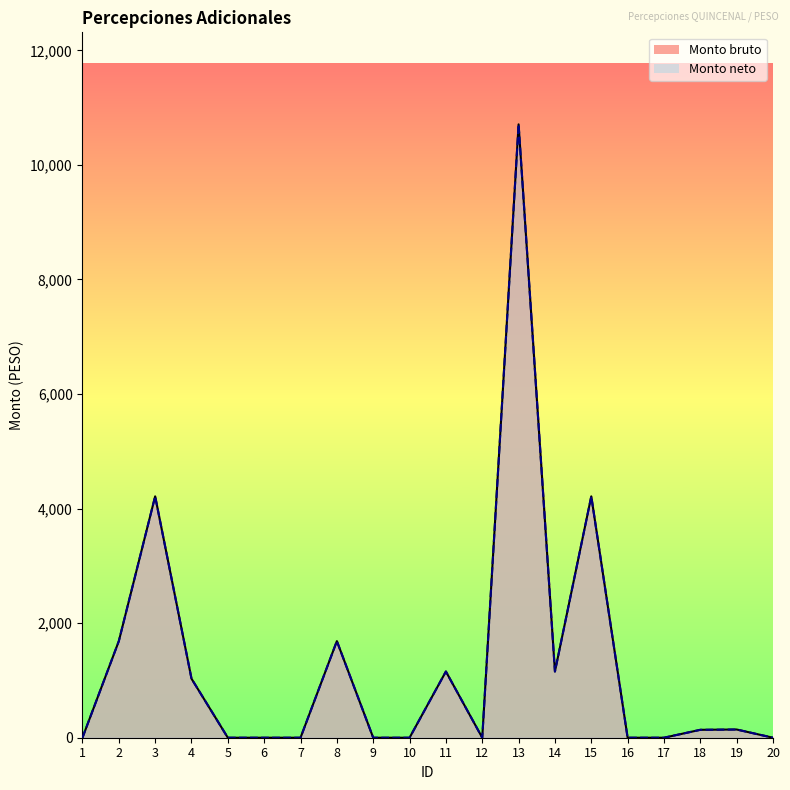

Is the value of Monto bruto at 3 greater than the value of Monto neto at 5?

Yes